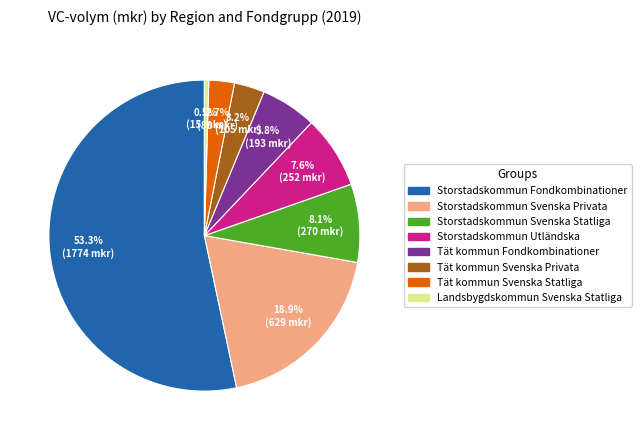

Rank the categories by value from highest to lowest.

Storstadskommun Fondkombinationer, Storstadskommun Svenska Privata, Storstadskommun Svenska Statliga, Storstadskommun Utländska, Tät kommun Fondkombinationer, Tät kommun Svenska Privata, Tät kommun Svenska Statliga, Landsbygdskommun Svenska Statliga